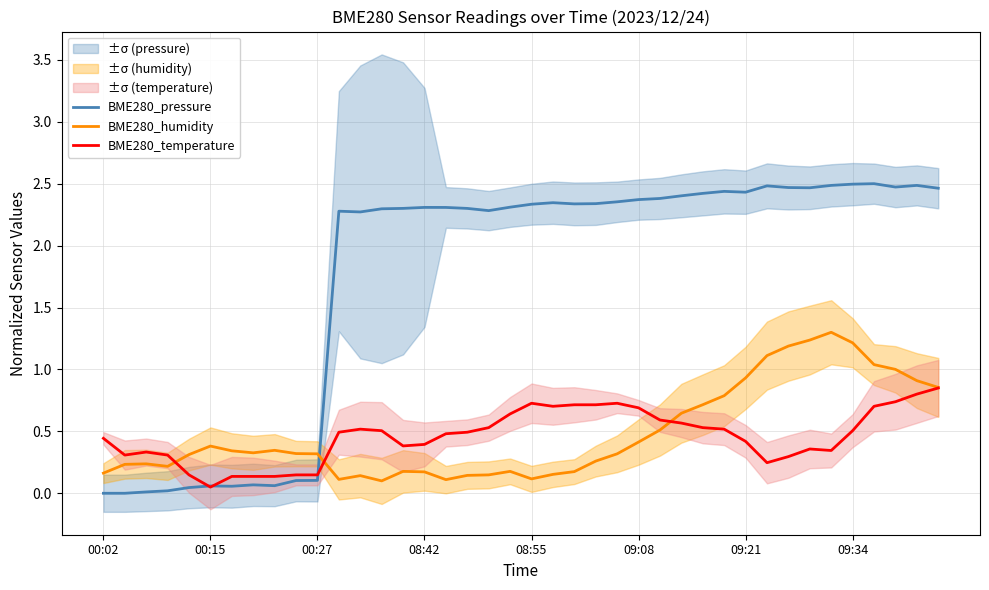

True or false: BME280_pressure and BME280_humidity cross at least once.

True